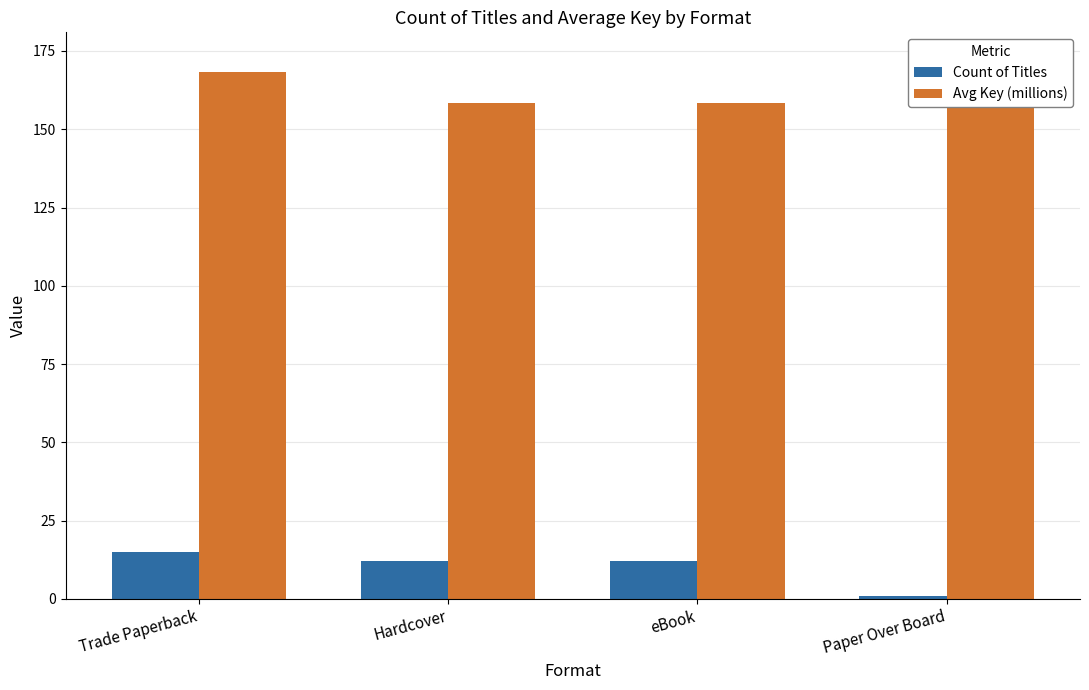

What is the label of the 3rd bar from the right?

Hardcover